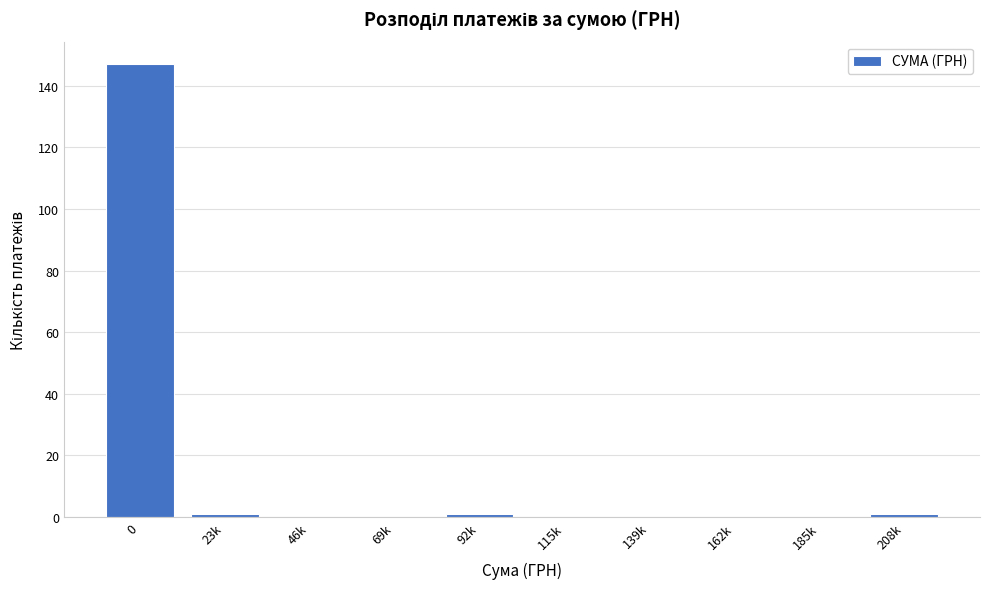

Reading left to right, what are all the values shown in this chart?

0=147	23k=1	46k=0	69k=0	92k=1	115k=0	139k=0	162k=0	185k=0	208k=1